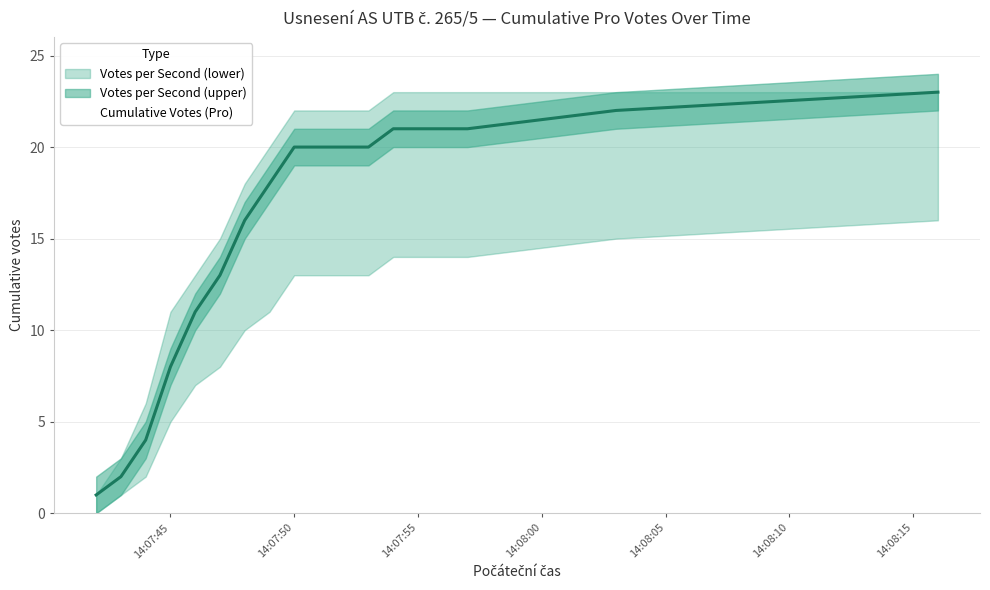

True or false: Cumulative Votes (Pro) and Votes per Second (lower) intersect in this chart.

False